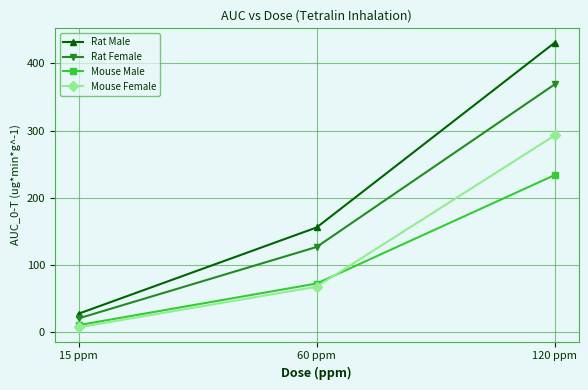

At which category is the sum across all series the highest?

120 ppm